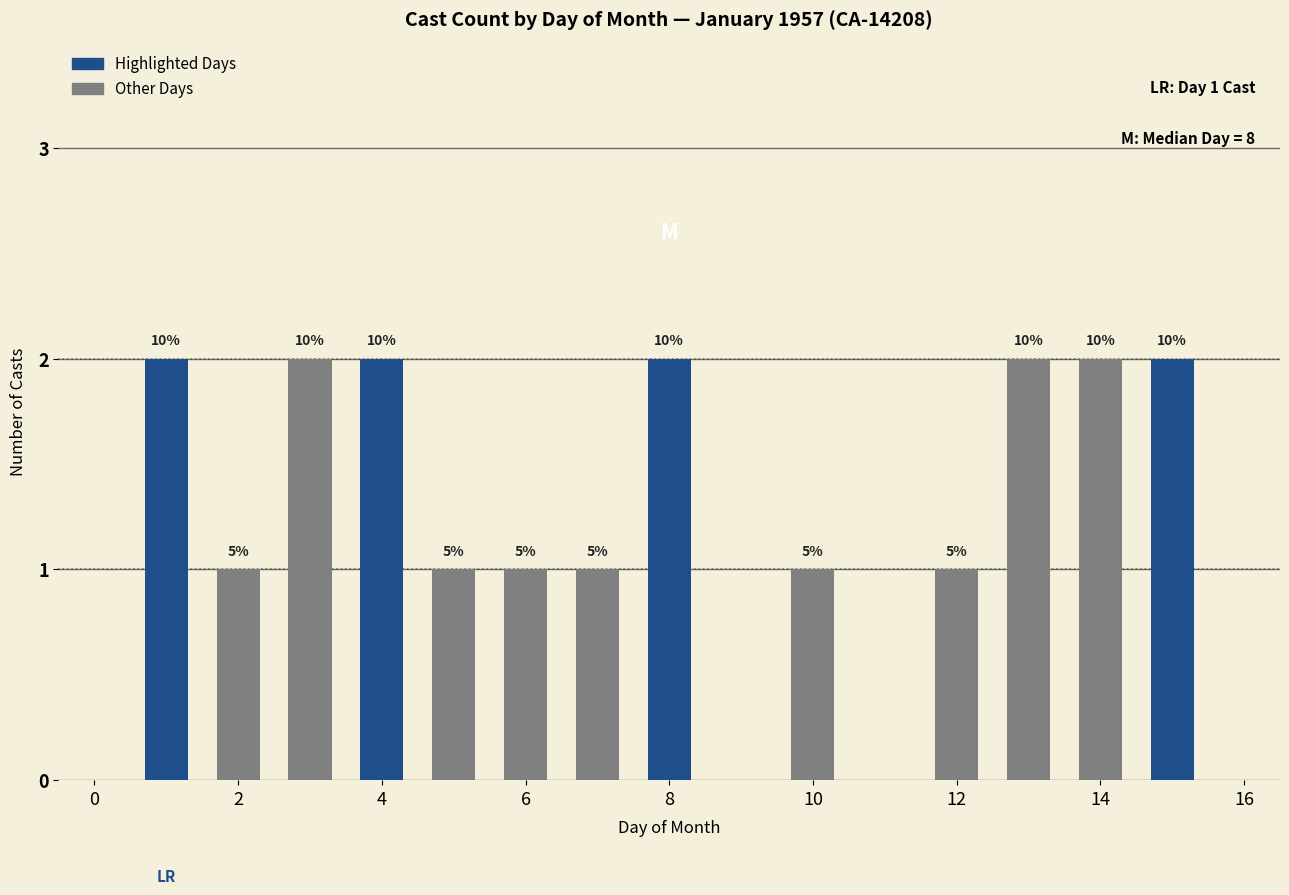

What is the approximate value at 2?

1